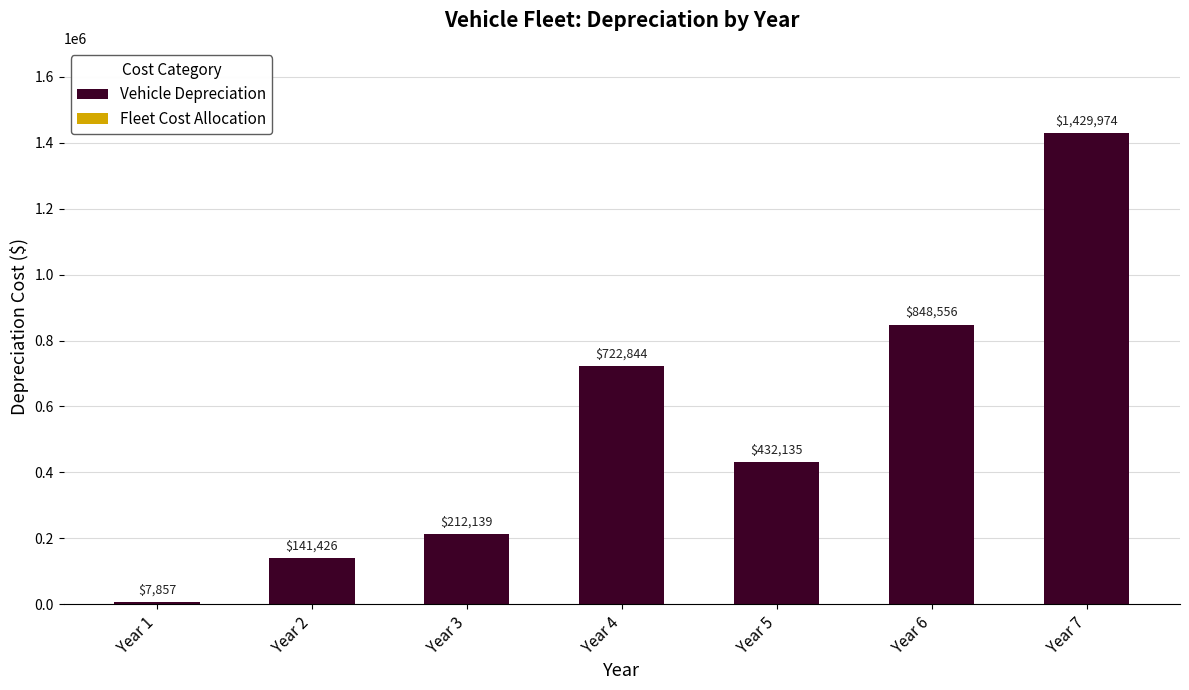

At which category does the chart reach its peak across all series?

Year 7